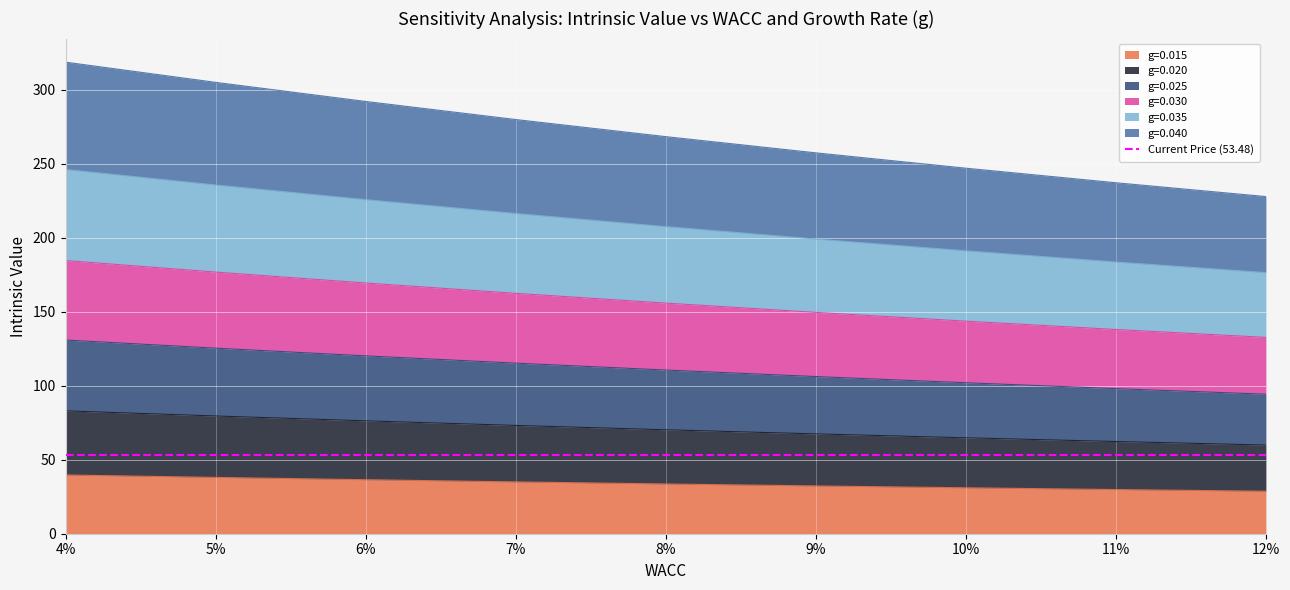

What is the smallest value displayed?

28.7